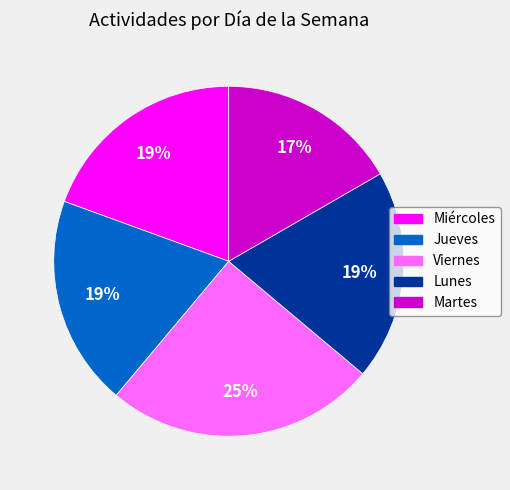

Approximately how many times larger is the value at Martes compared to Viernes?

0.7